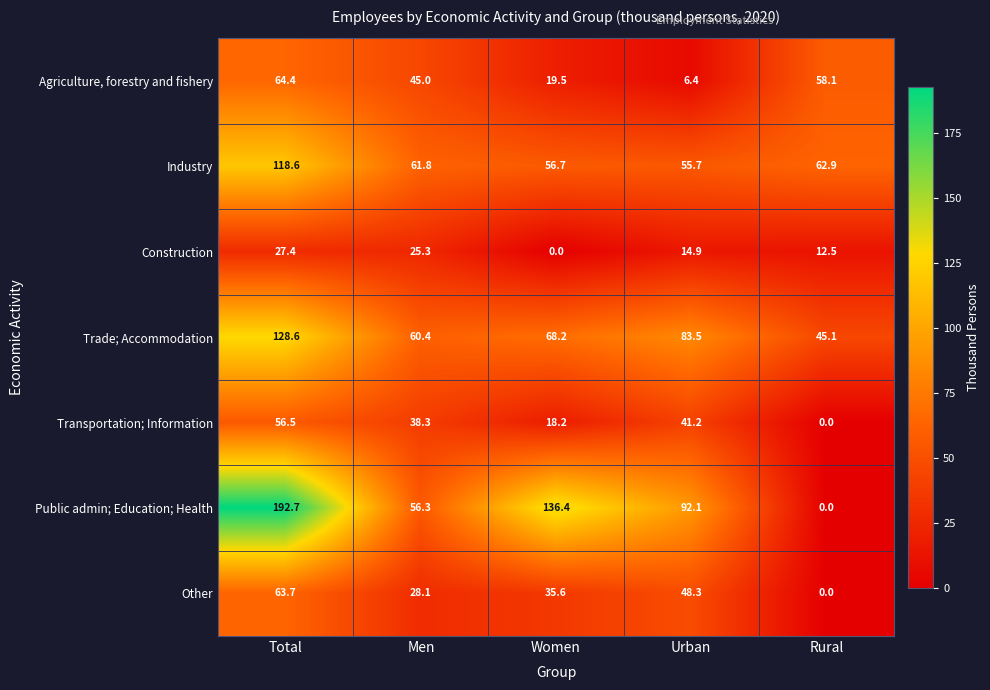

Rank the series at Total from lowest to highest value.

Construction, Transportation; Information, Other, Agriculture, forestry and fishery, Industry, Trade; Accommodation, Public admin; Education; Health